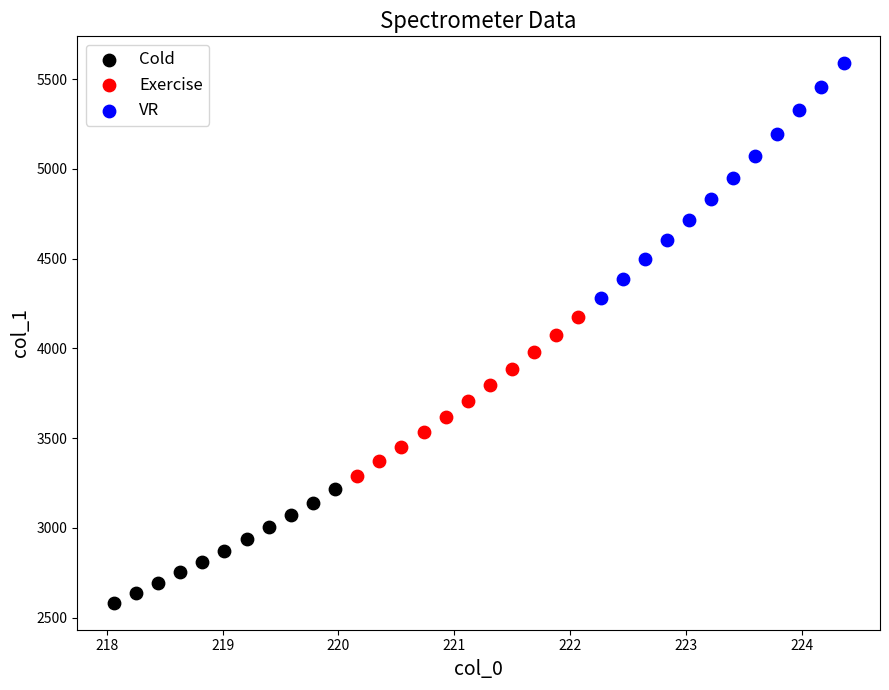

Which series reaches the maximum Y coordinate?

VR